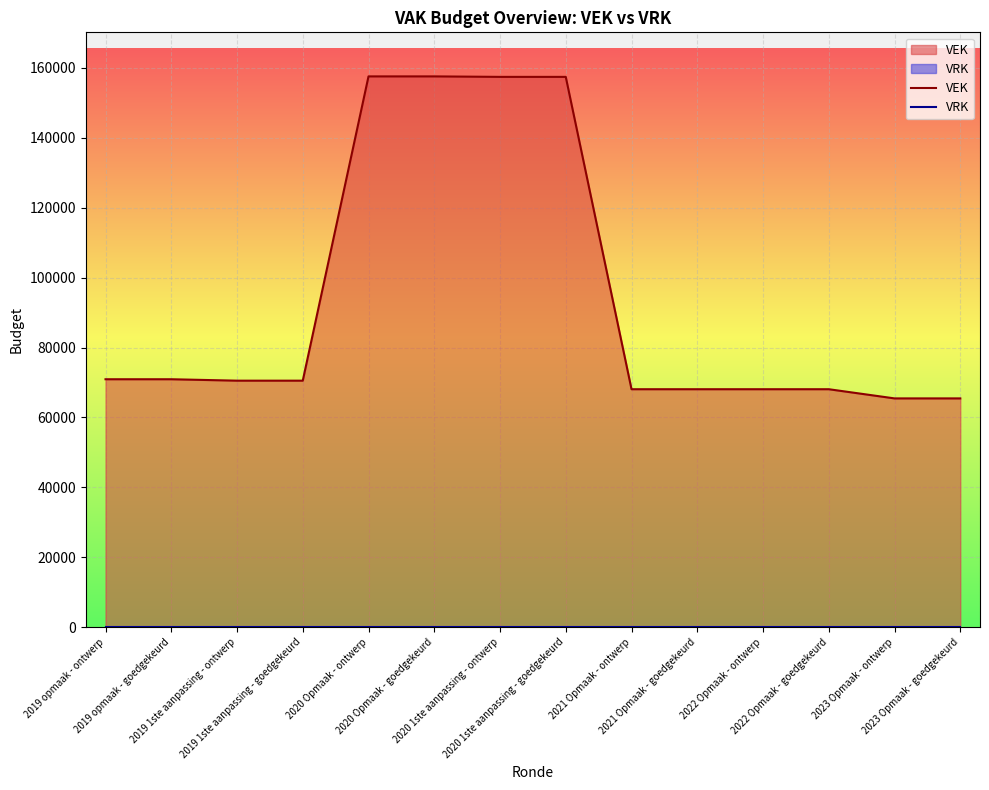

Is the value of VRK at 2023 Opmaak - ontwerp greater than the value of VEK at 2019 1ste aanpassing - goedgekeurd?

No